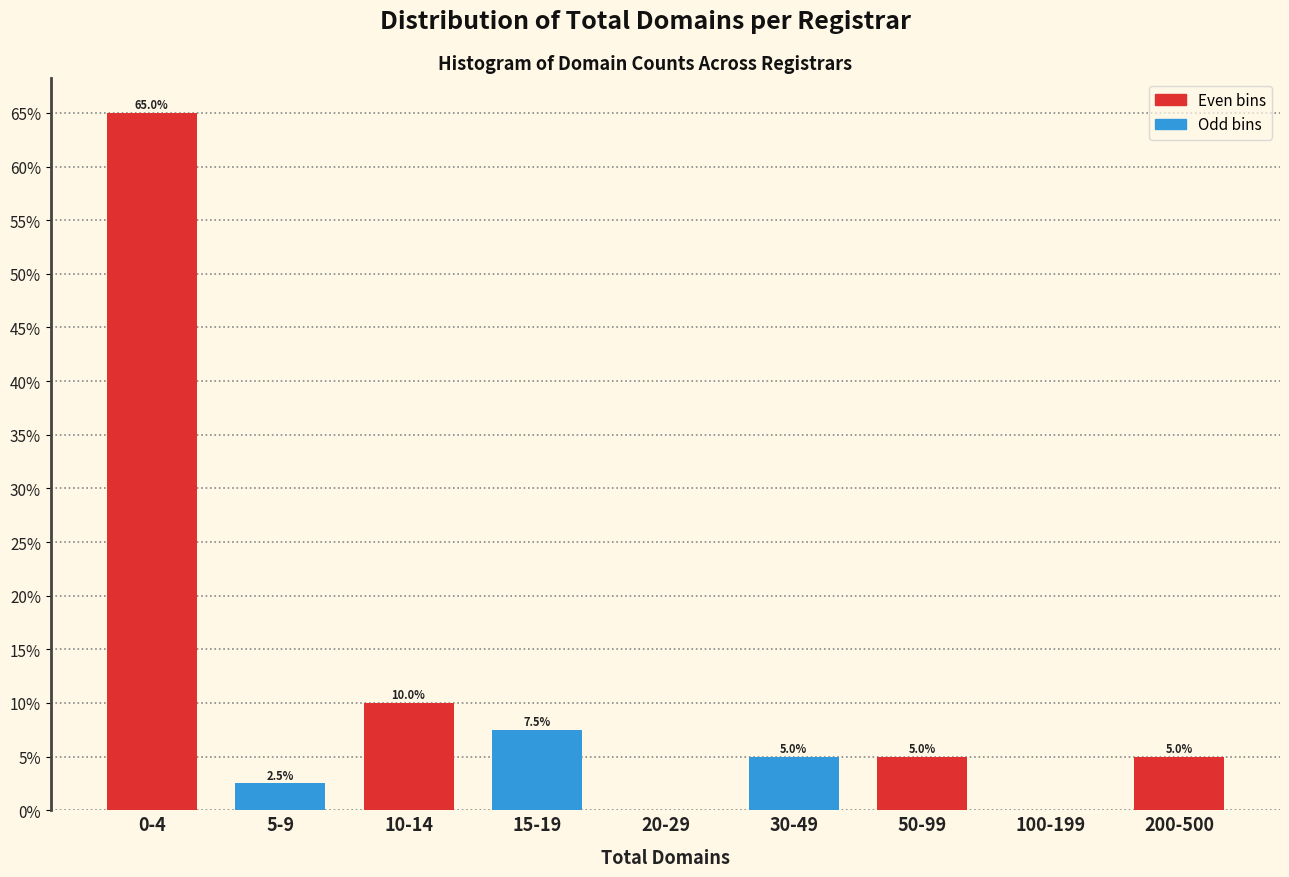

Reading left to right, list all the values displayed in this chart.

0-4=65.0	5-9=2.5	10-14=10.0	15-19=7.5	20-29=0.0	30-49=5.0	50-99=5.0	100-199=0.0	200-500=5.0